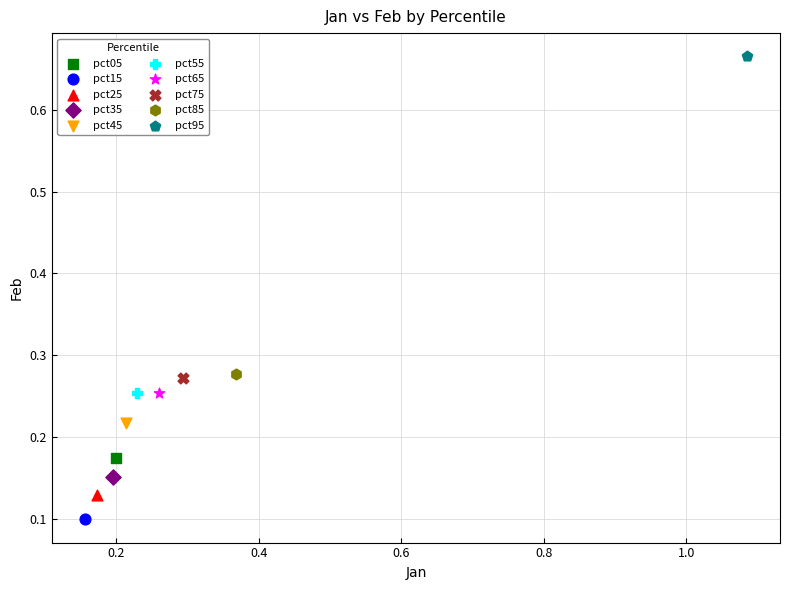

Which series reaches the maximum Y coordinate?

pct95